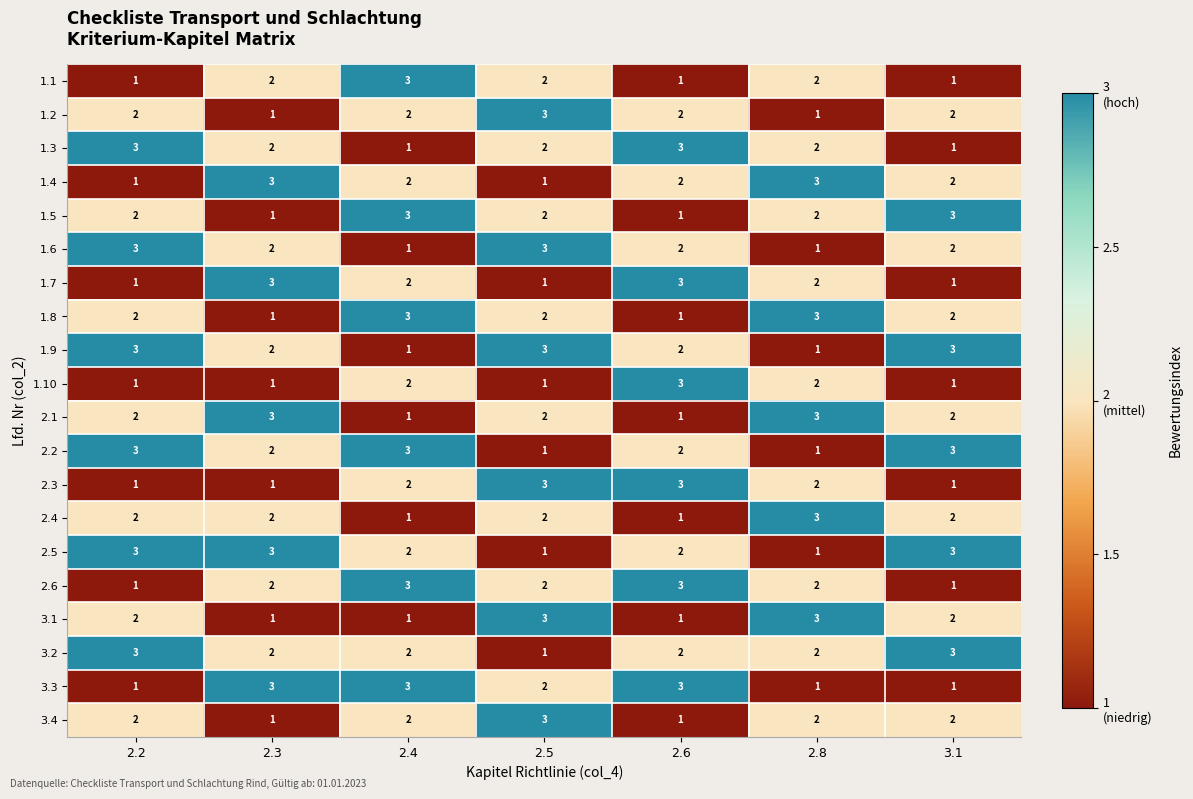

At which label does 2.5 first exceed 2?

2.2